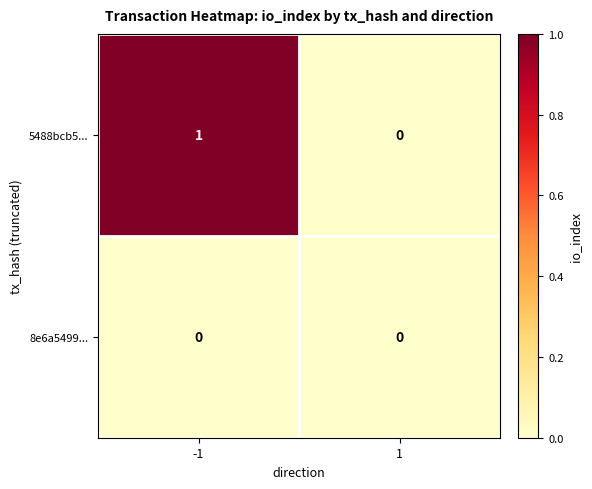

List the series in order of their overall mean, lowest first.

8e6a5499..., 5488bcb5...